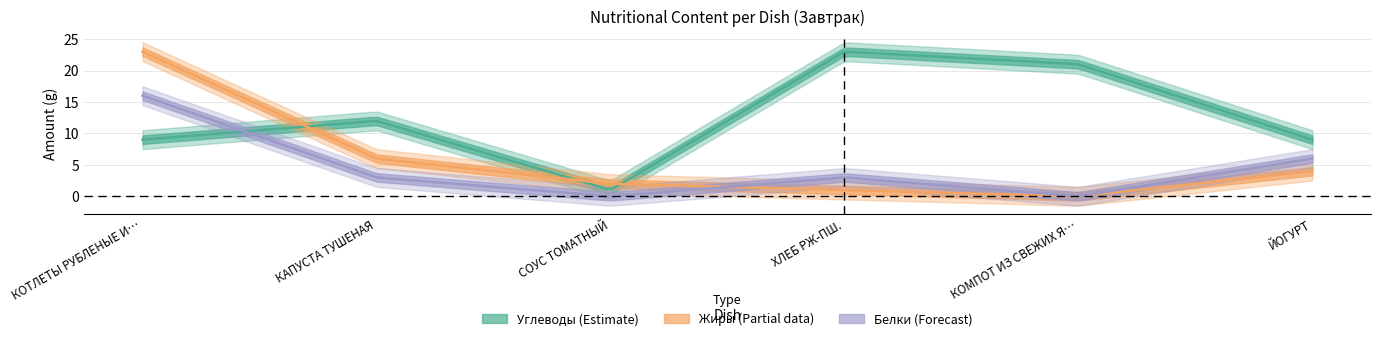

Does the chart have visible grid lines?

Yes